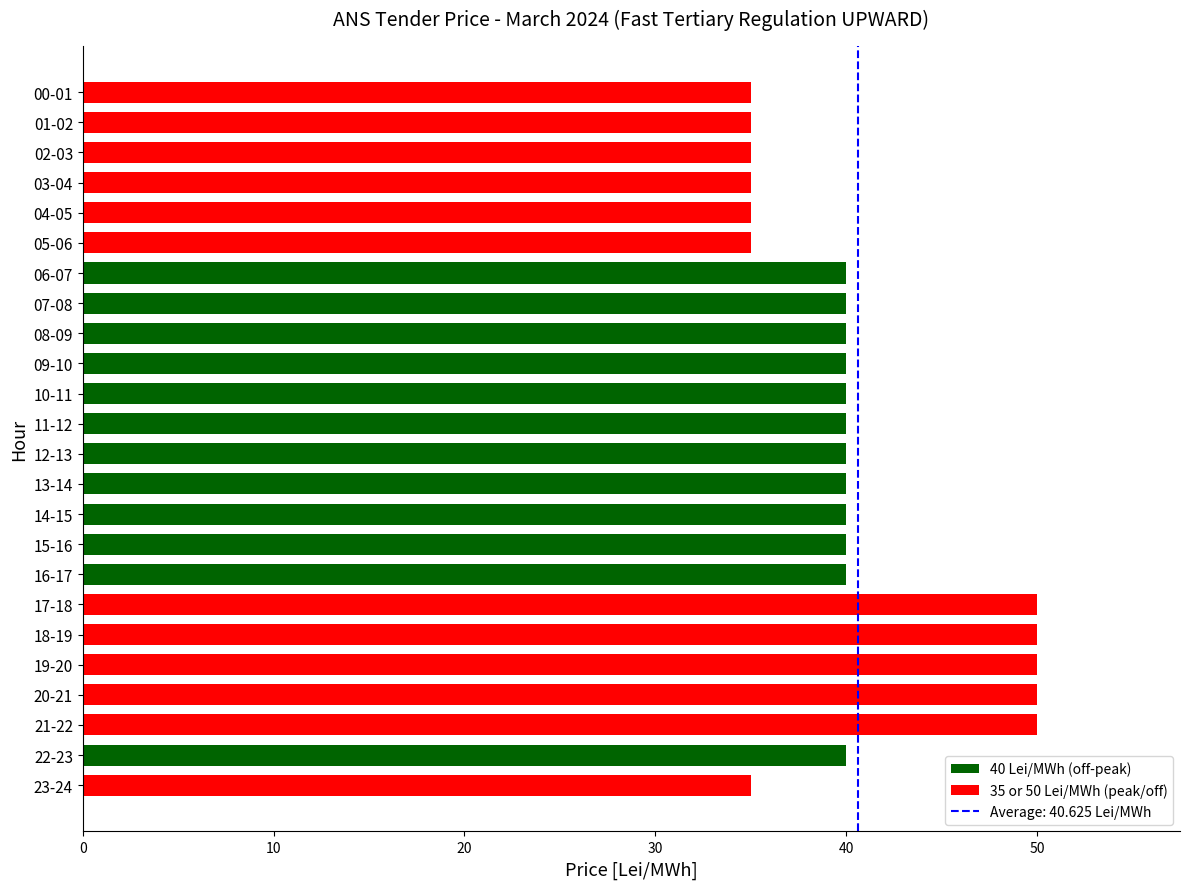

True or false: the data shows 40 at 08-09.

True